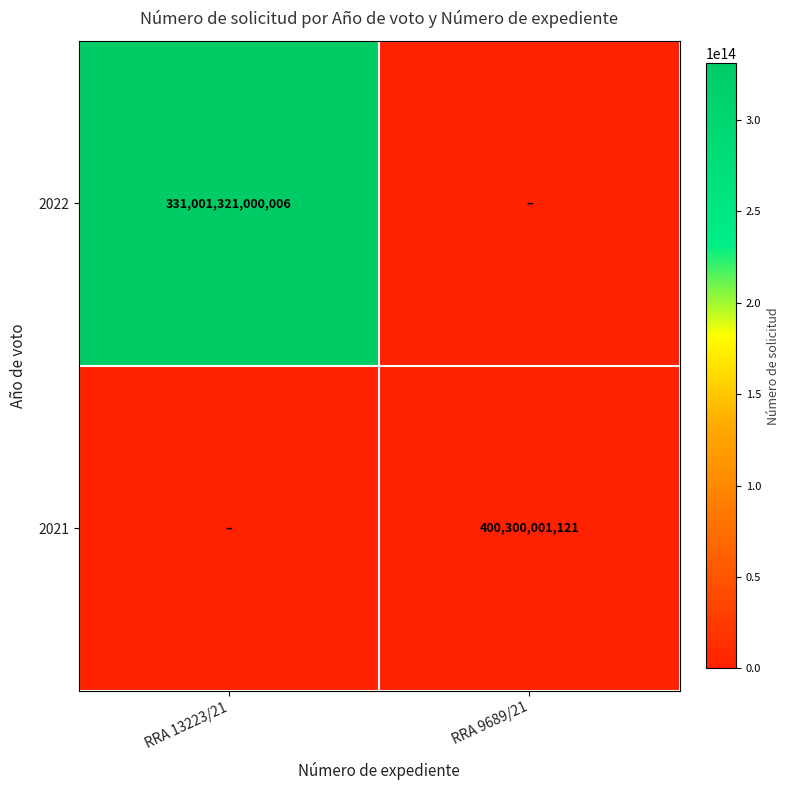

The value of 2021 at RRA 9689/21 is 193497830214. True or false?

False